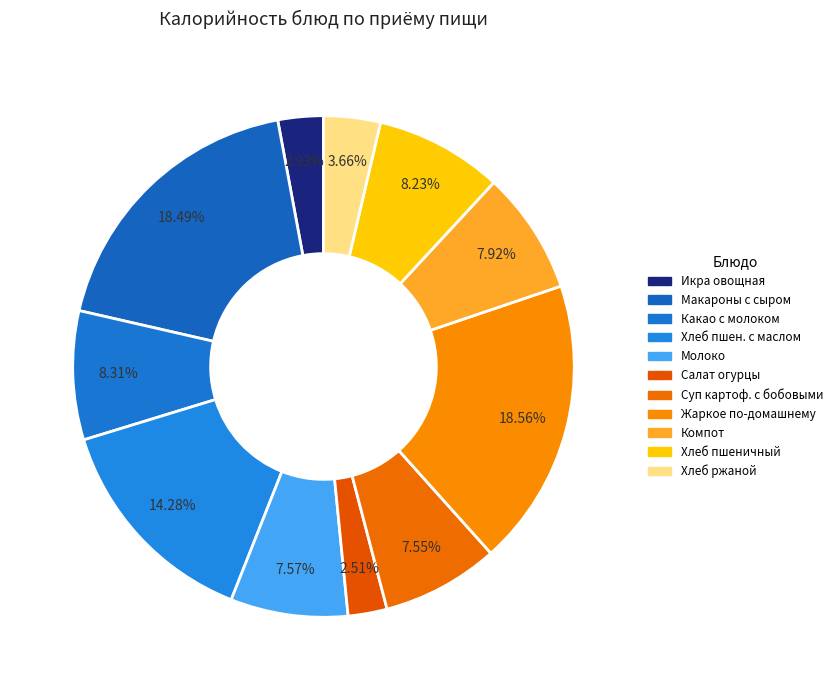

Does any single category account for the majority?

No